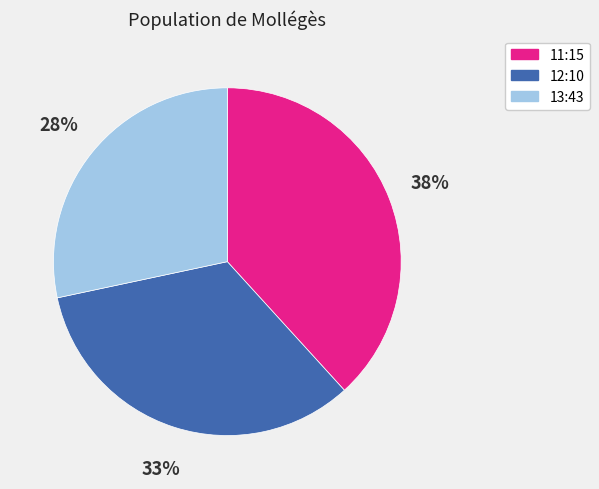

To the nearest percent, what is the difference between the largest and smallest slice percentages?

10%